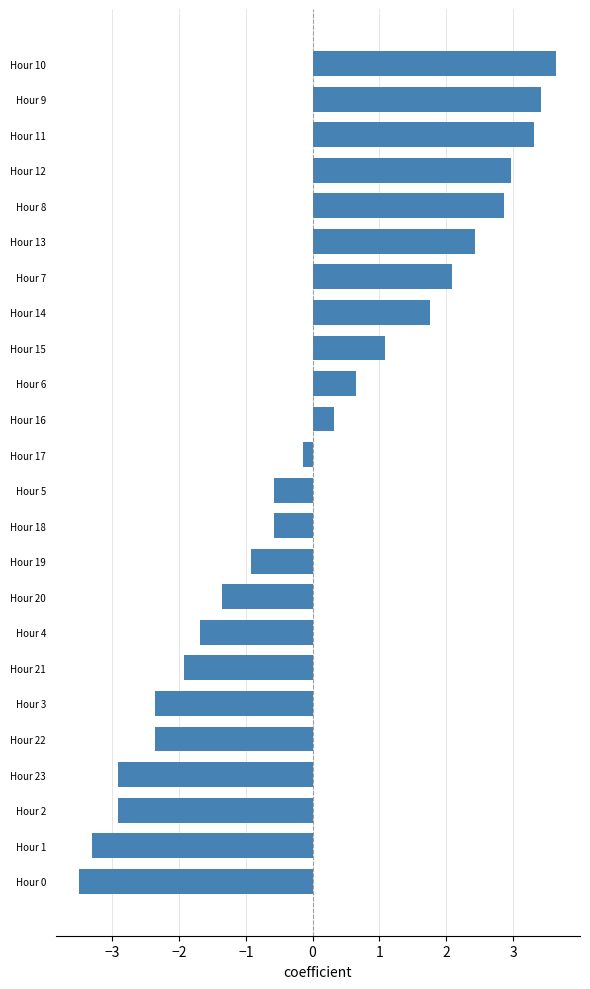

How many values are above zero?

11